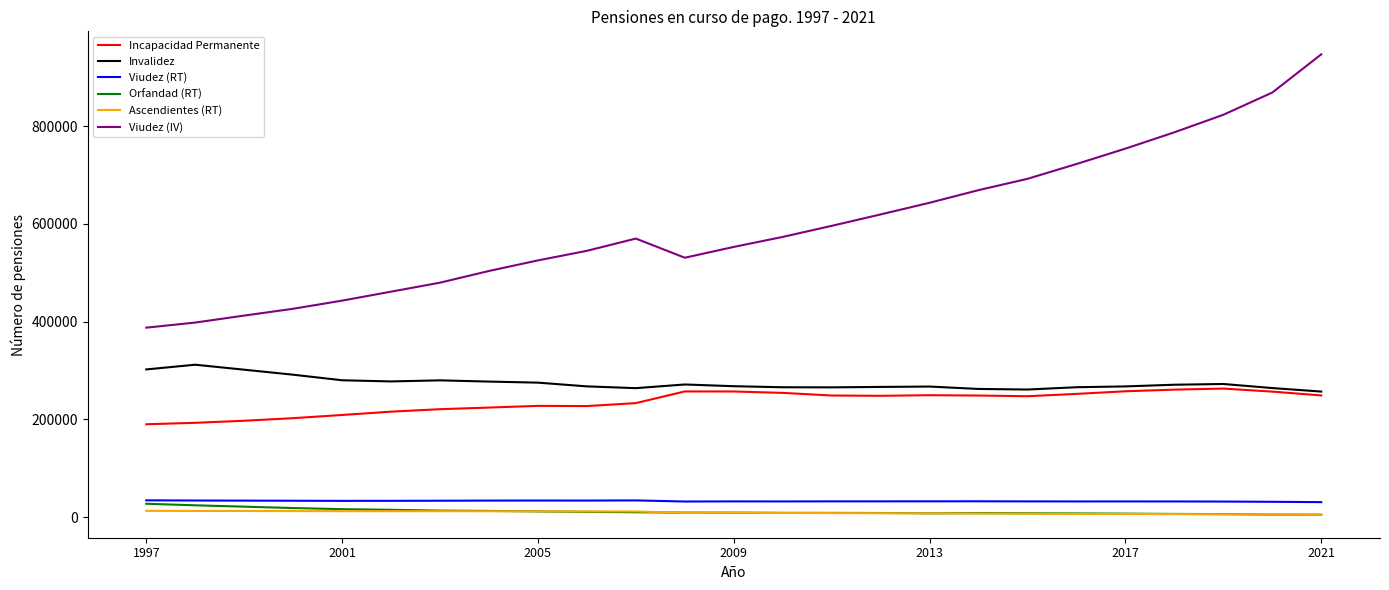

True or false: Incapacidad Permanente and Orfandad (RT) cross at least once.

False